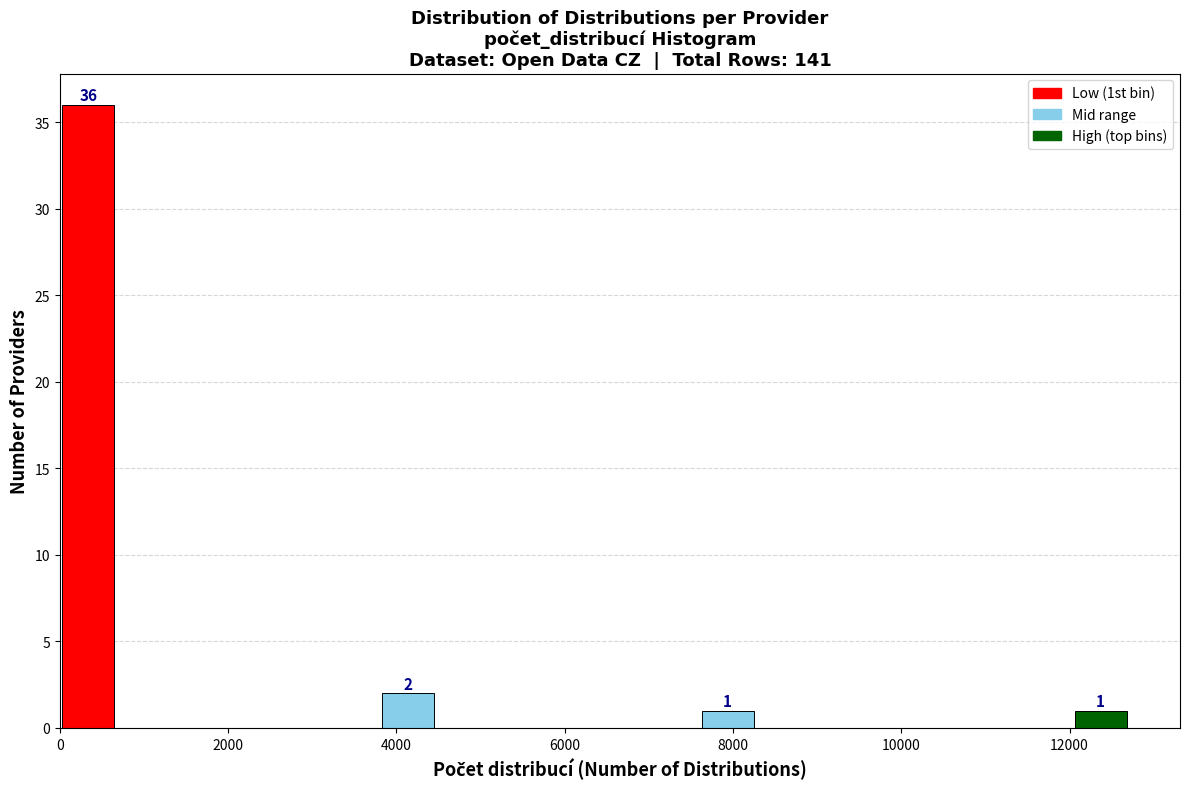

Read against the x-axis, roughly where is the centre of the tallest bar?

400